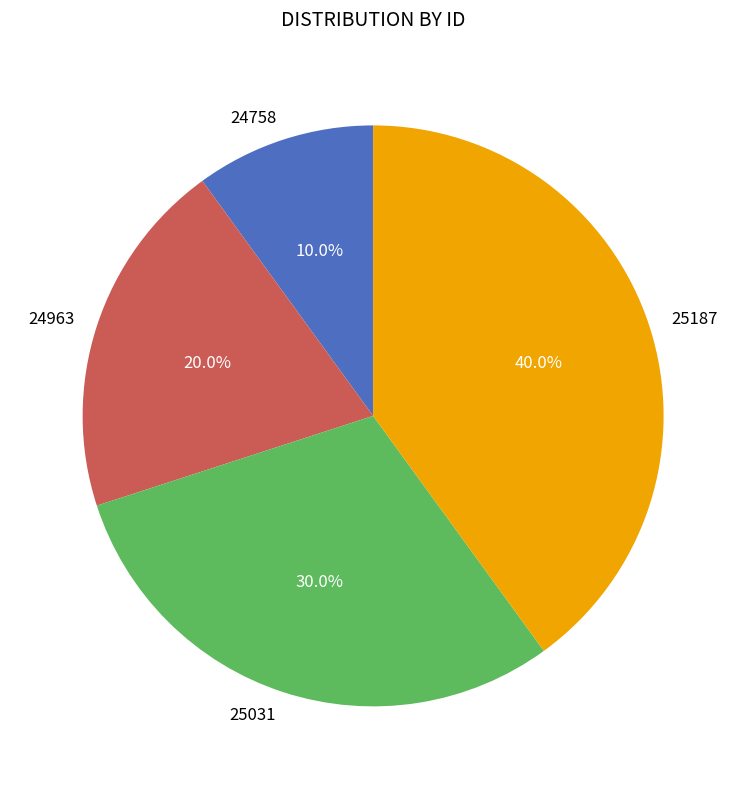

What percentage is the 25031 slice, to the nearest percent?

30%